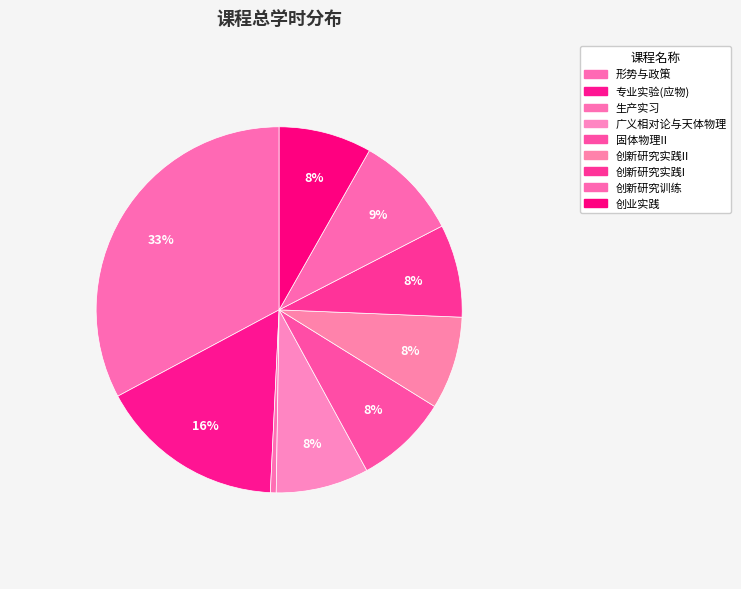

Is there a majority slice in this chart?

No